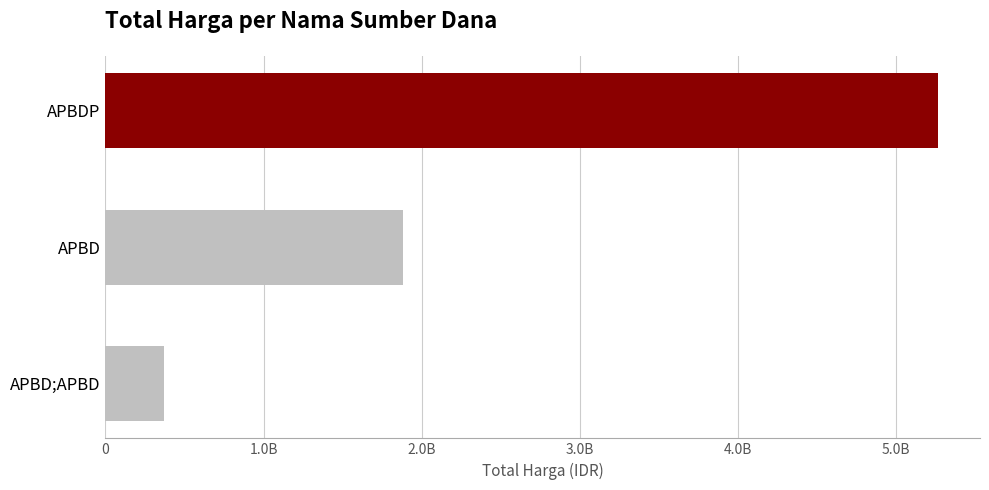

List the labels in order of value, largest first.

APBDP, APBD, APBD;APBD